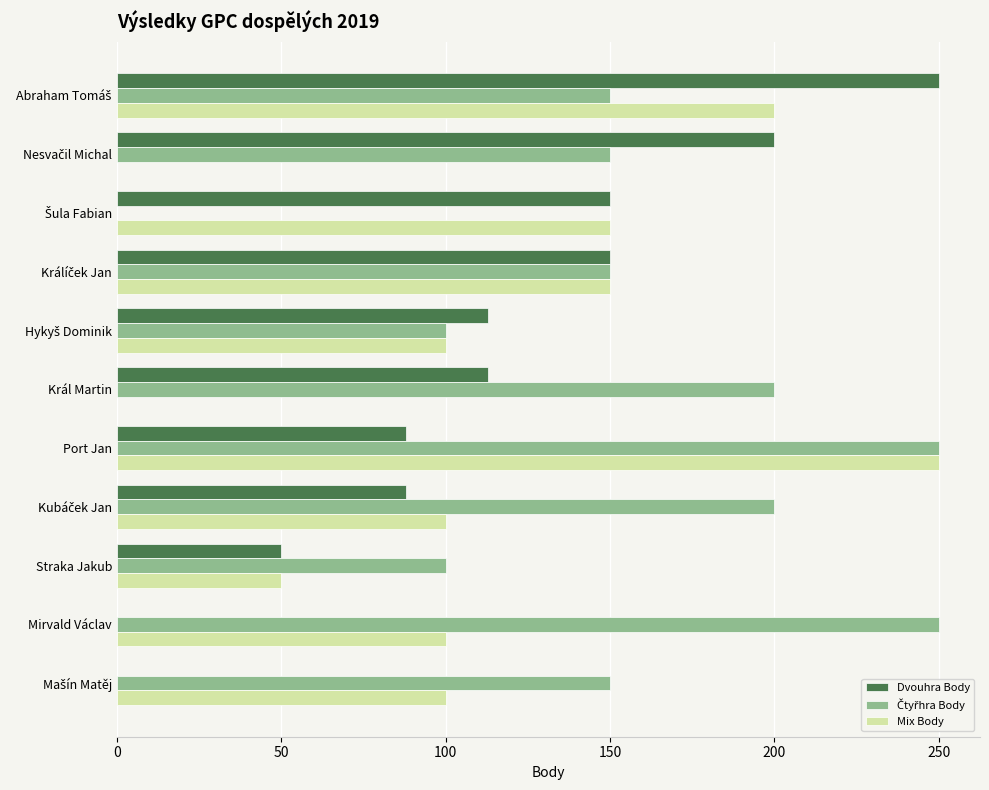

The value of Mix Body at Port Jan is 70. True or false?

False